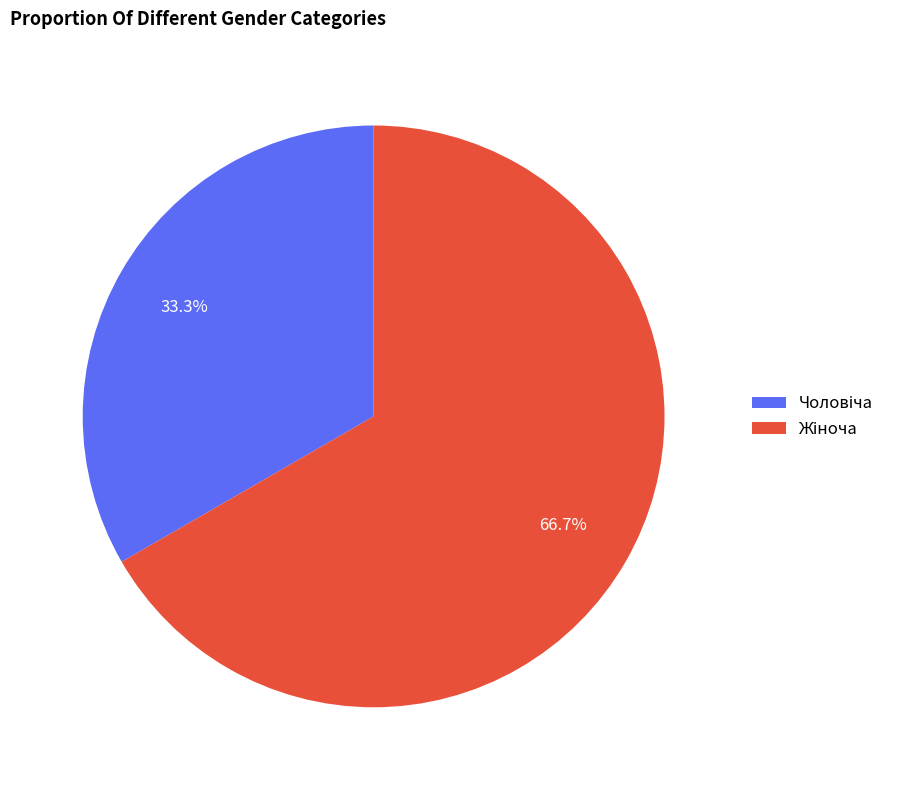

How many slices are in this pie chart?

2